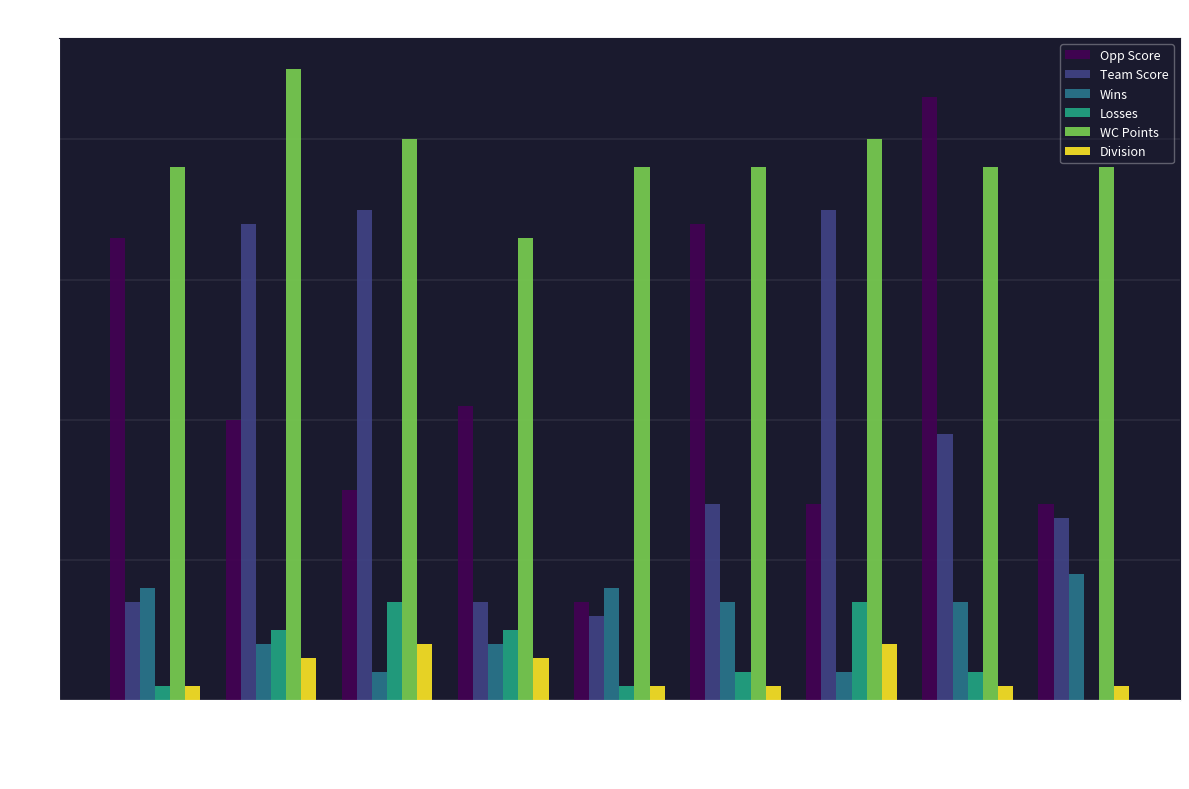

Which label corresponds to the largest value in the chart?

08/31/12